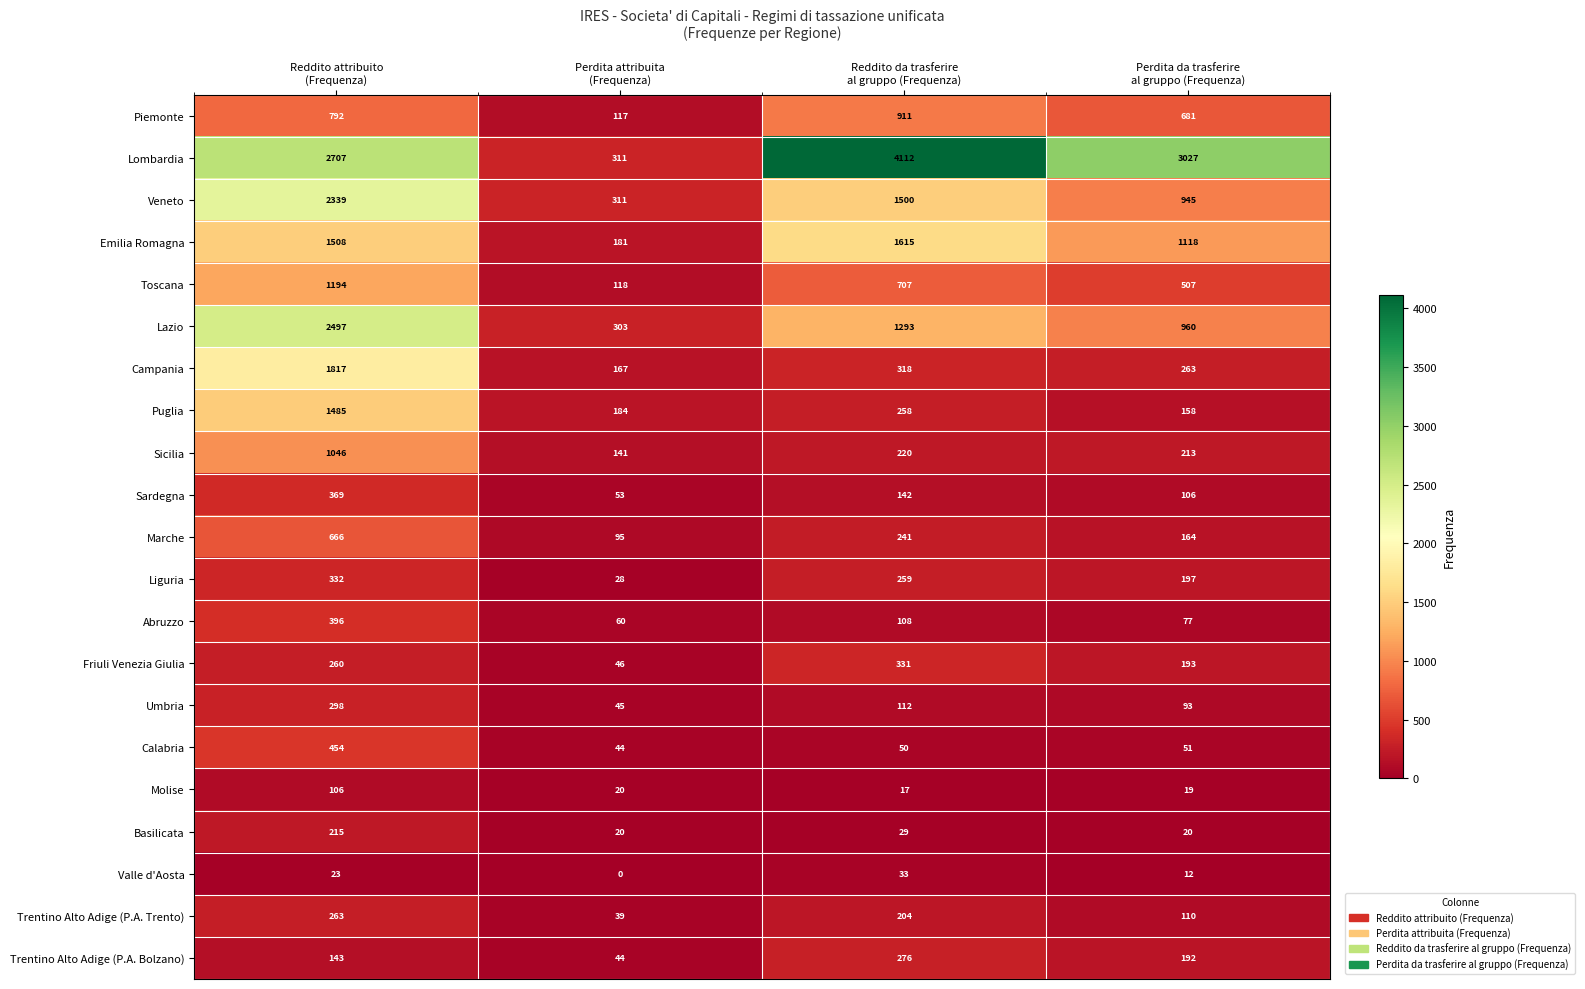

What is the difference between the maximum and minimum values in the Marche series?

571